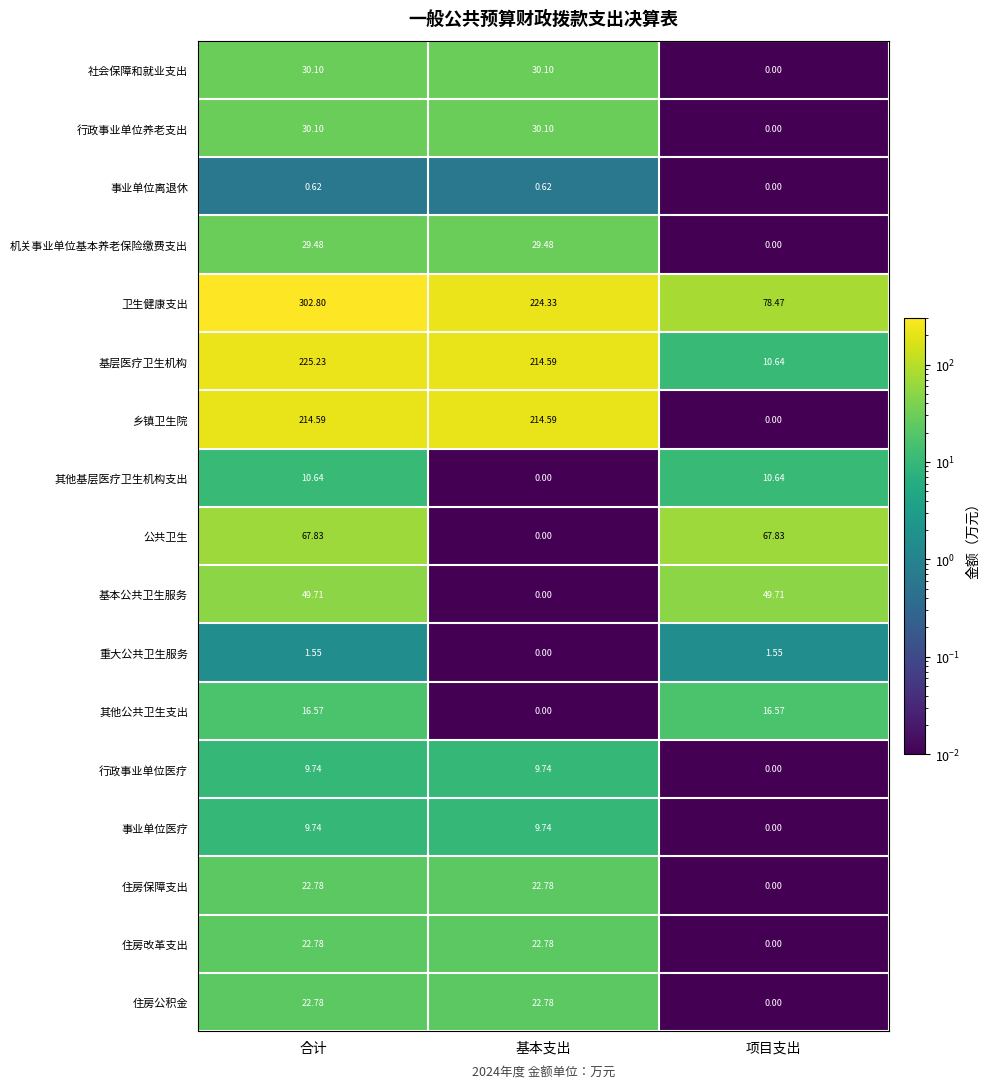

At which label is 社会保障和就业支出 closest to 15?

项目支出